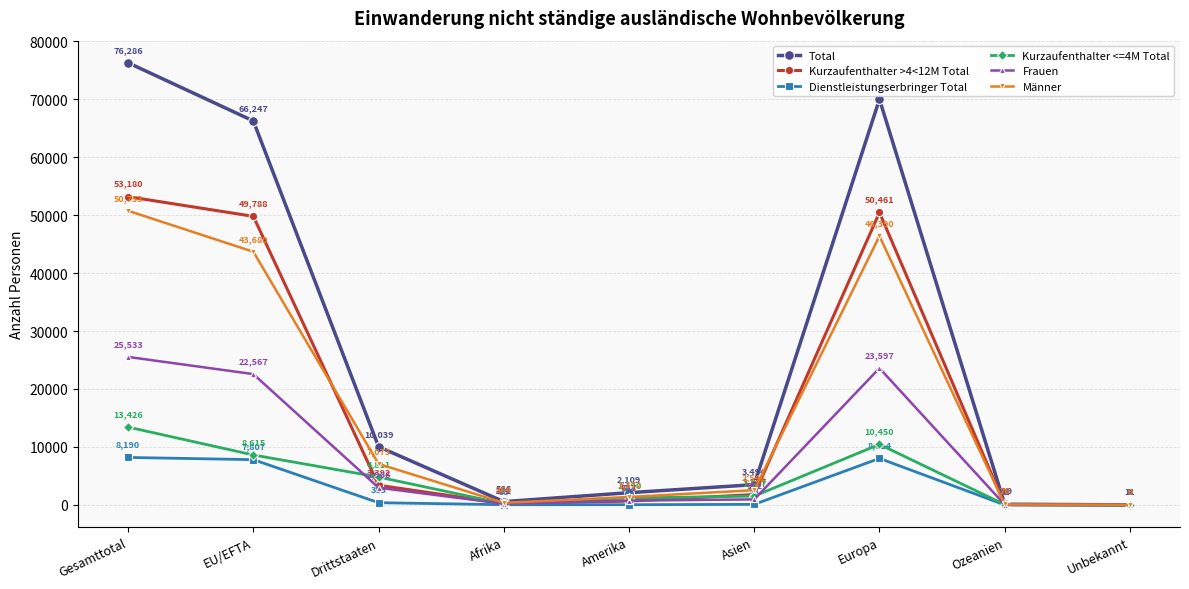

What is the label of the 1st point from the right?

Unbekannt